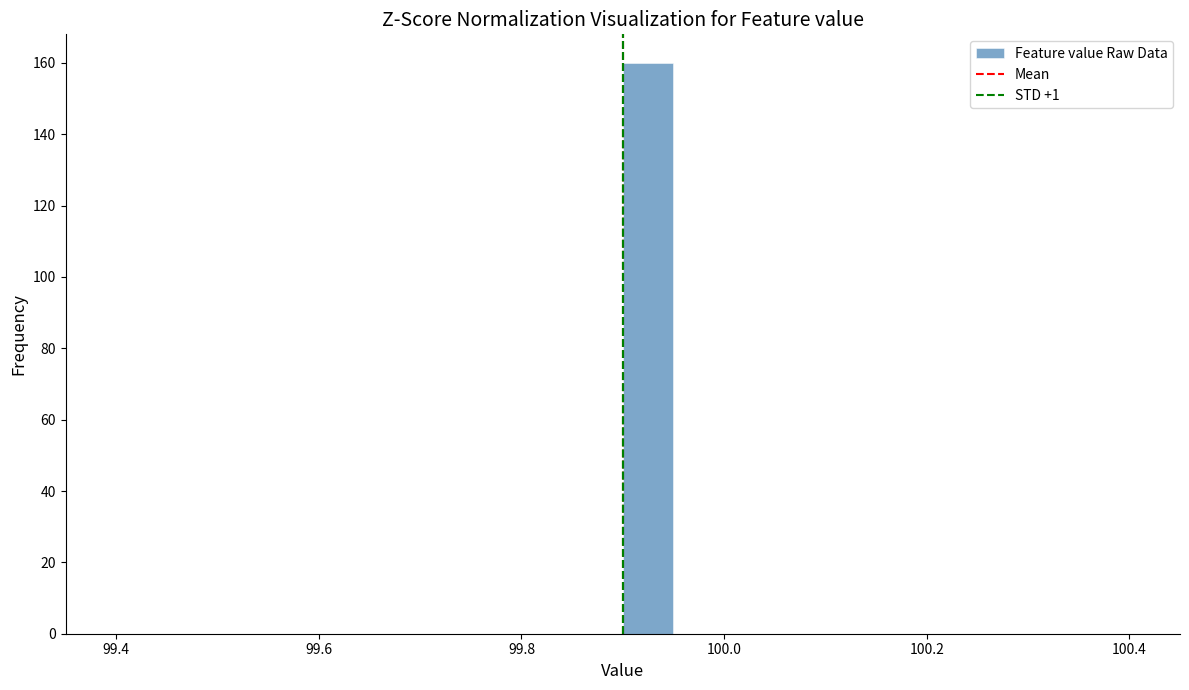

Read against the x-axis, roughly where is the centre of the tallest bar?

99.92